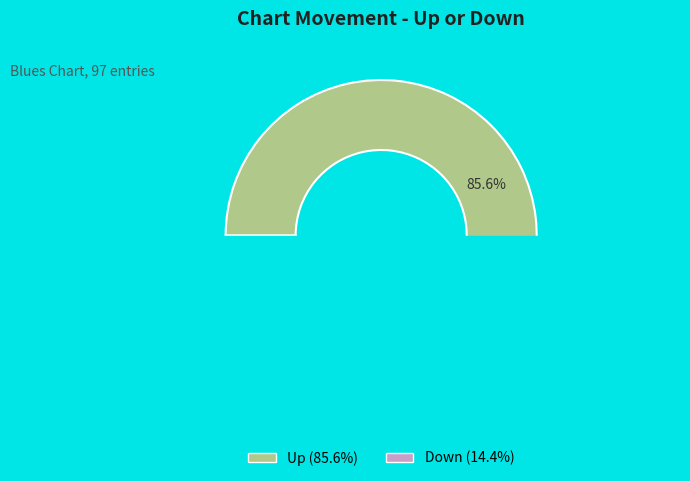

How much of the chart is everything except down?

85.6%